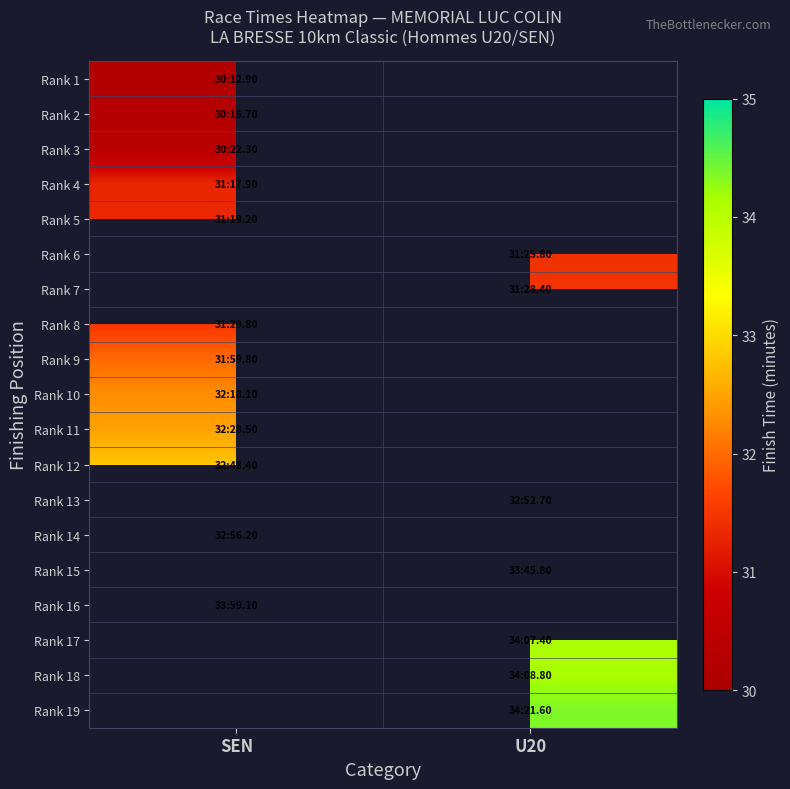

Where is Rank 1 nearest to the value 30?

SEN